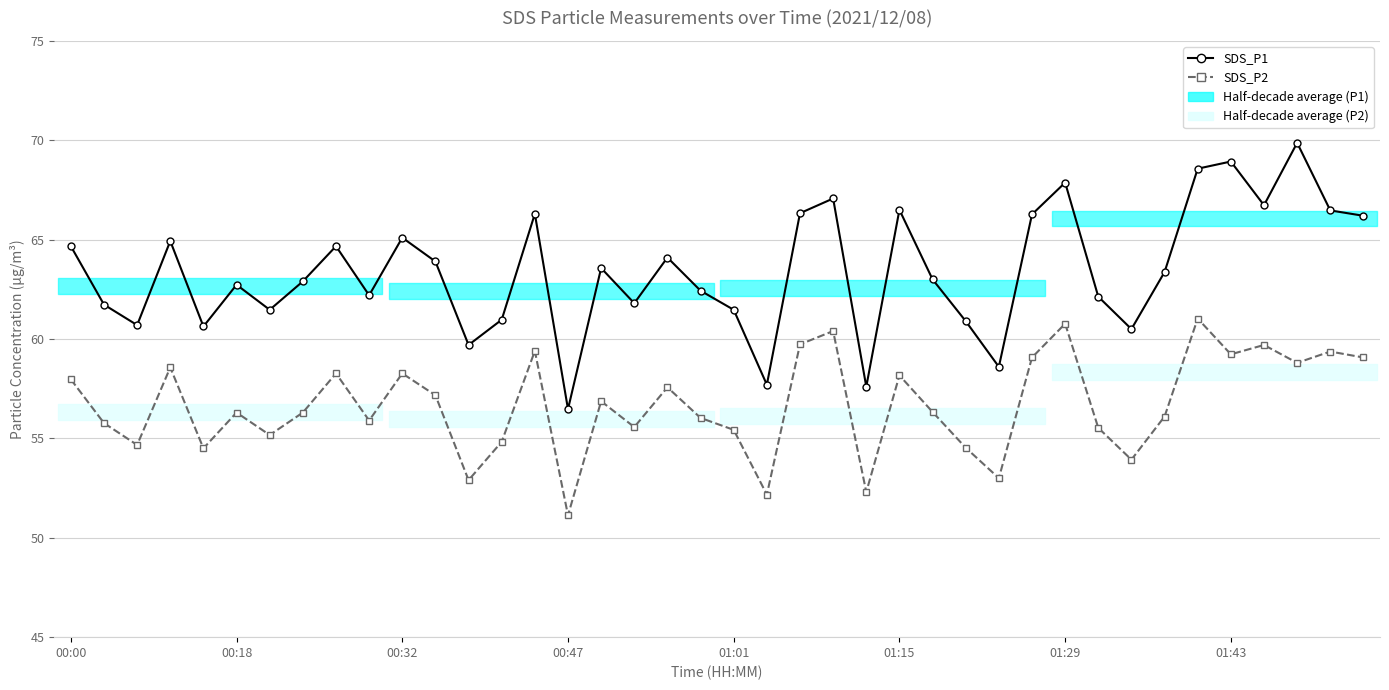

True or false: SDS_P1 and SDS_P2 intersect in this chart.

False